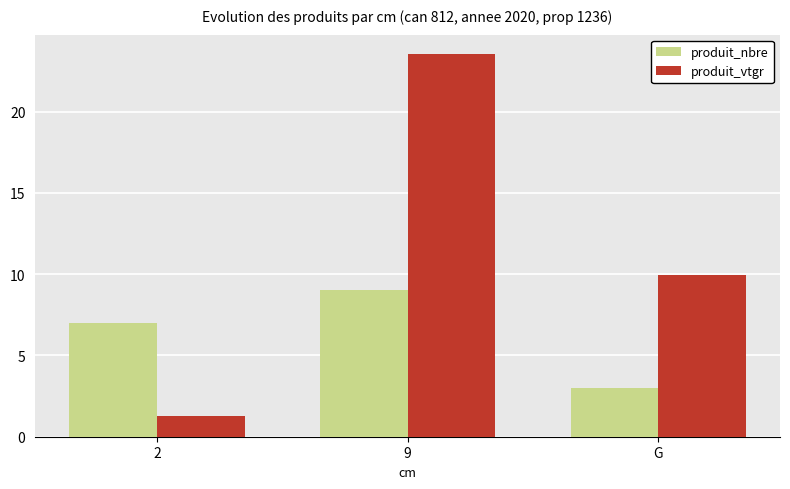

Reading left to right, transcribe all the data shown in this chart.

produit_nbre: 2=7.0	9=9.0	G=3.0
produit_vtgr: 2=1.3	9=23.6	G=9.9